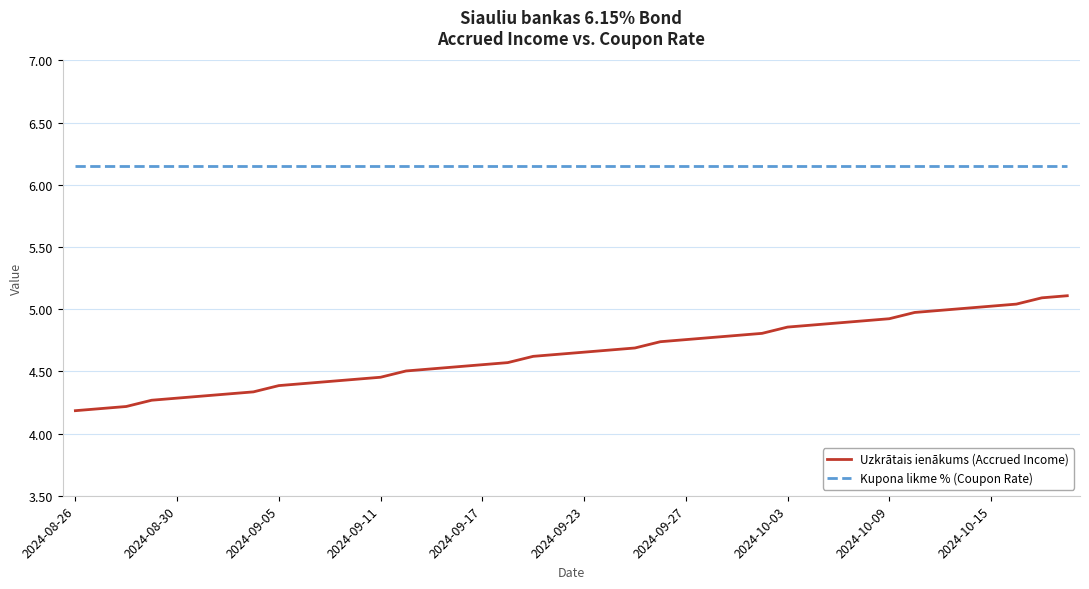

List the series in order of their overall mean, lowest first.

Uzkrātais ienākums (Accrued Income), Kupona likme % (Coupon Rate)